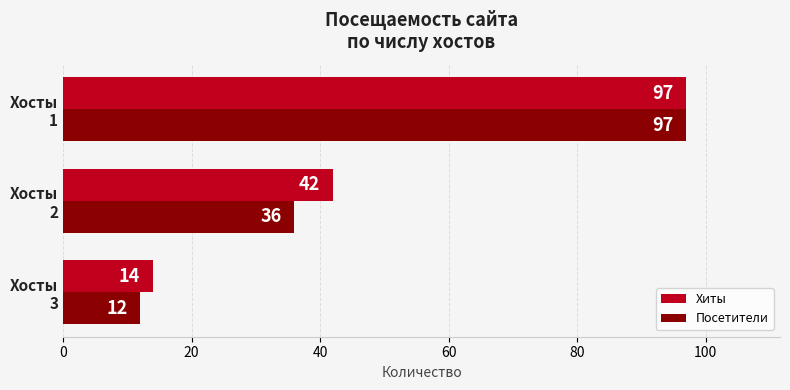

List the series in order of their overall mean, highest first.

Хиты, Посетители